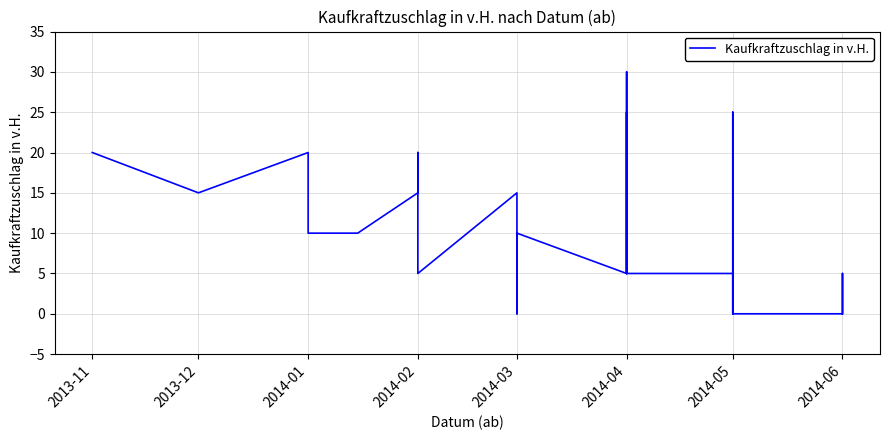

What is the sum of all values?

270